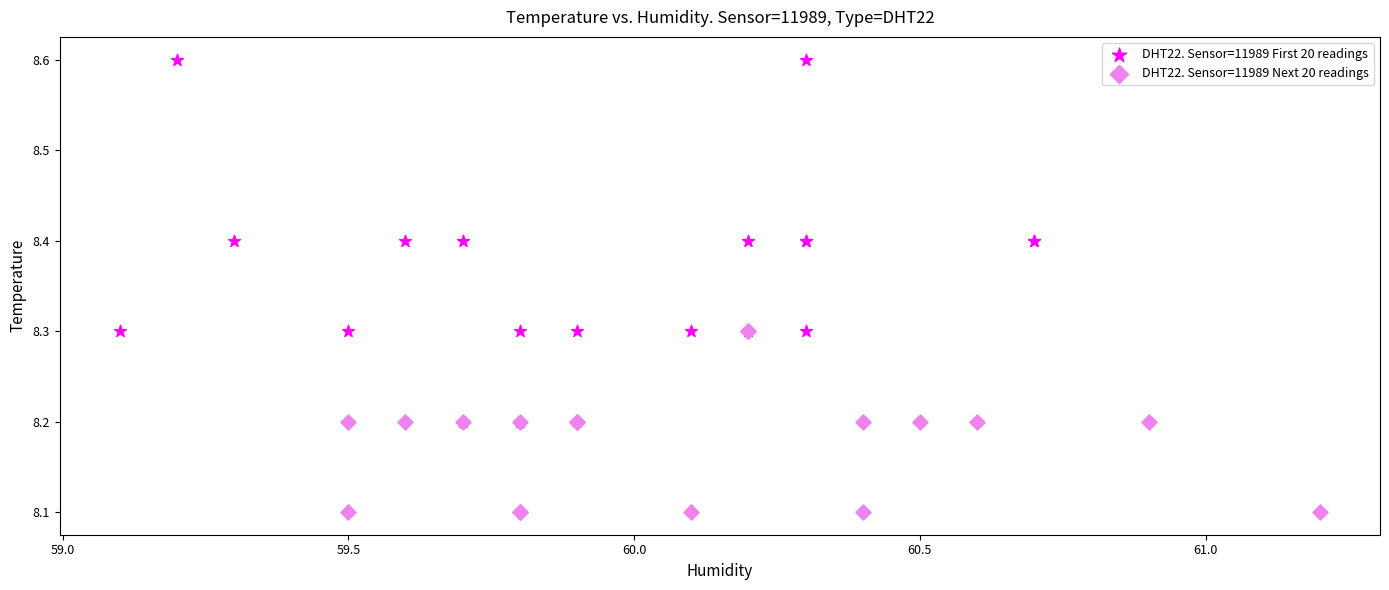

What are all the series names shown in the legend?

DHT22. Sensor=11989 First 20 readings, DHT22. Sensor=11989 Next 20 readings